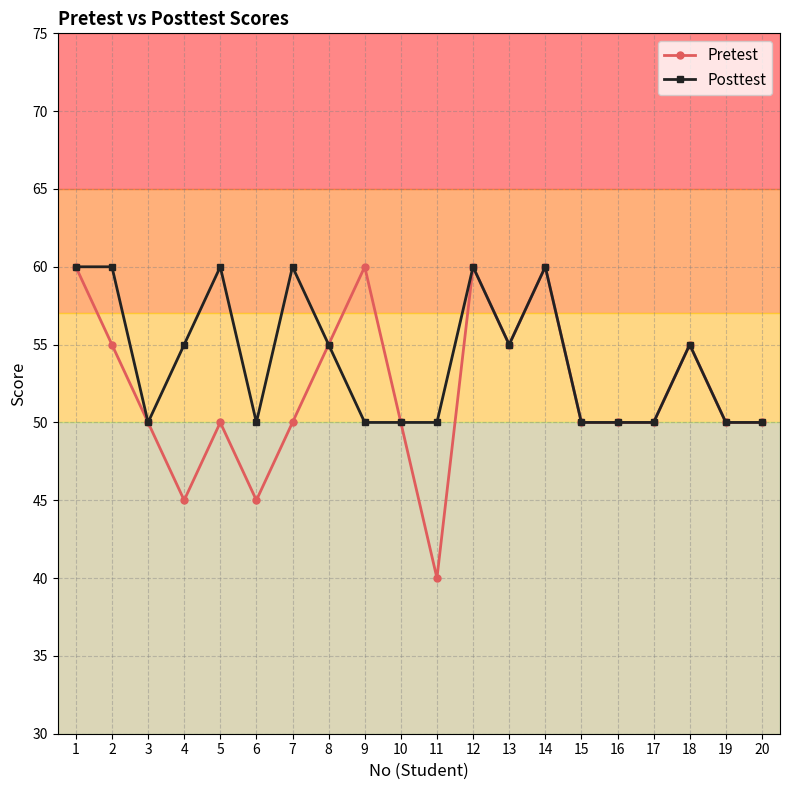

How many distinct data groups are displayed?

2